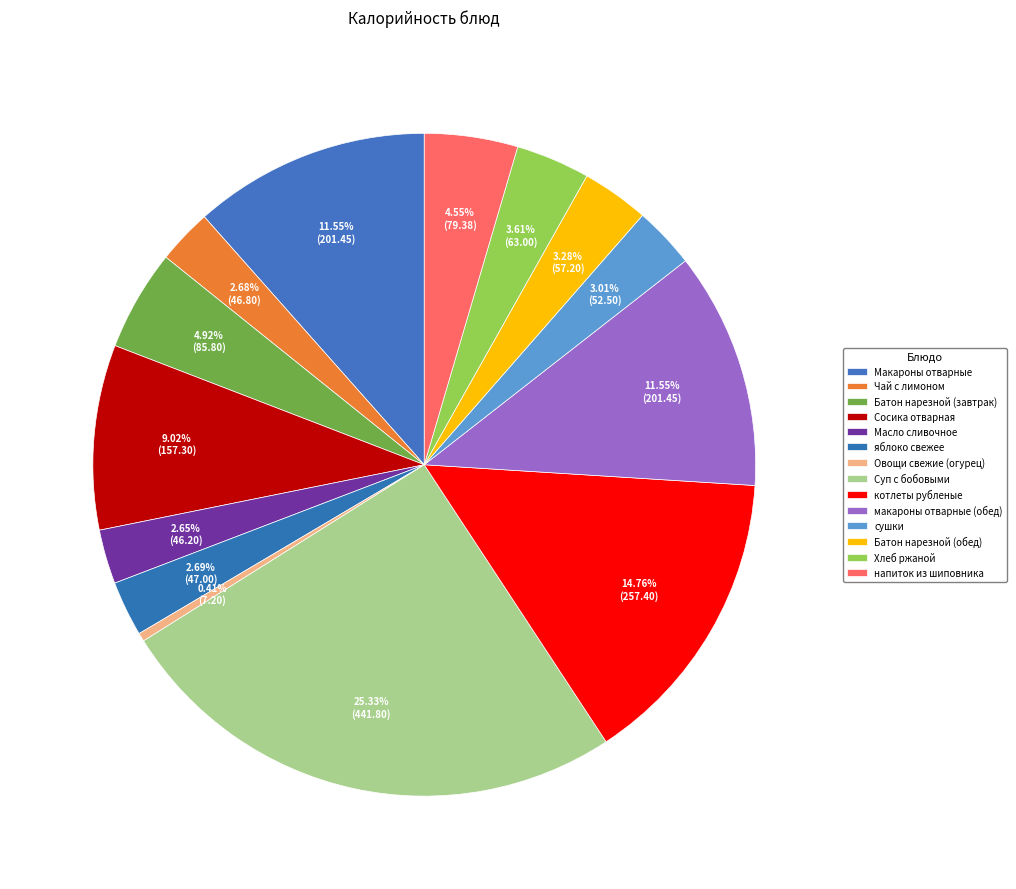

What is the change in value from котлеты рубленые to Батон нарезной (обед)?

-200.2